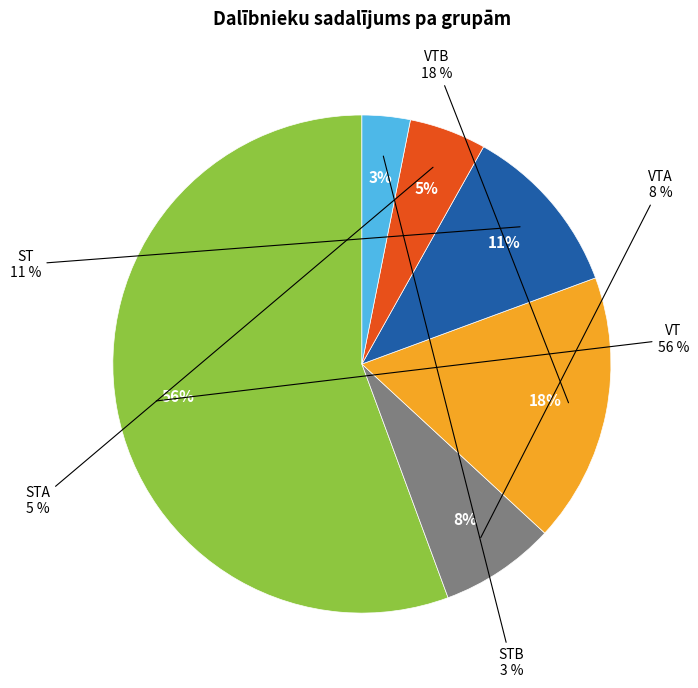

Approximately how many times larger is the value at VTA compared to ST?

0.7